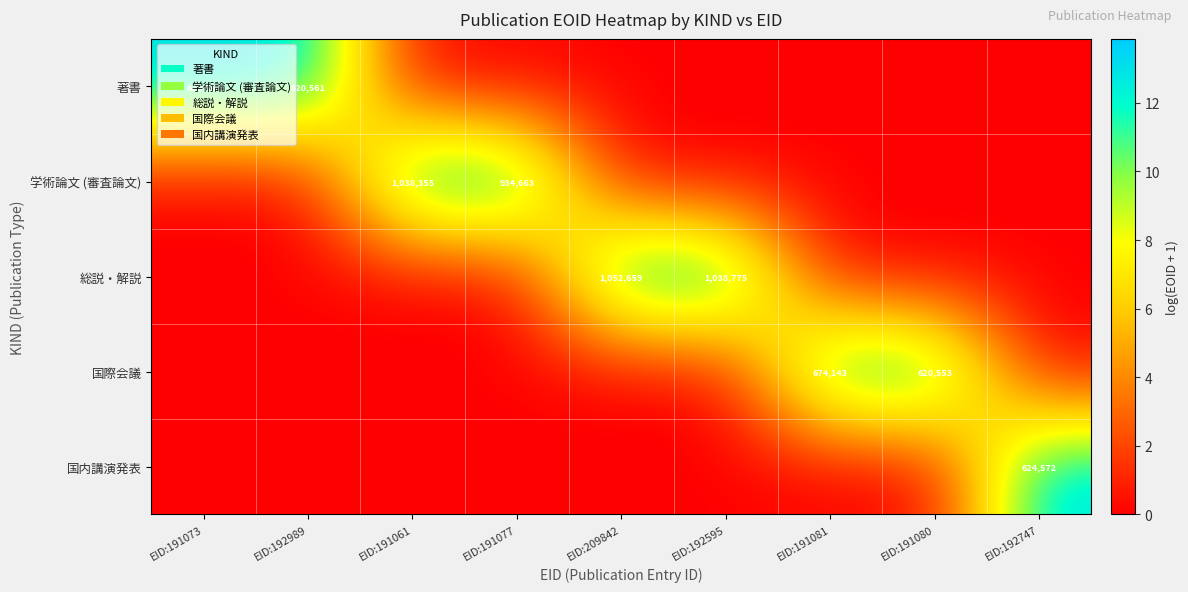

Is the value of 国際会議 at EID:191081 greater than the value of 総説・解説 at EID:192595?

No